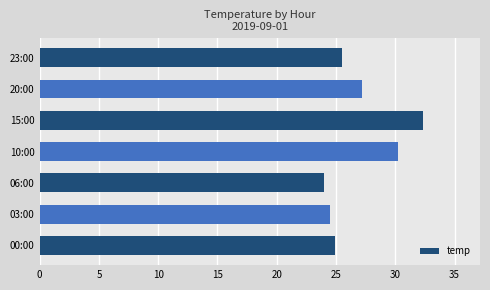

The value at 10:00 is 30.2. True or false?

True